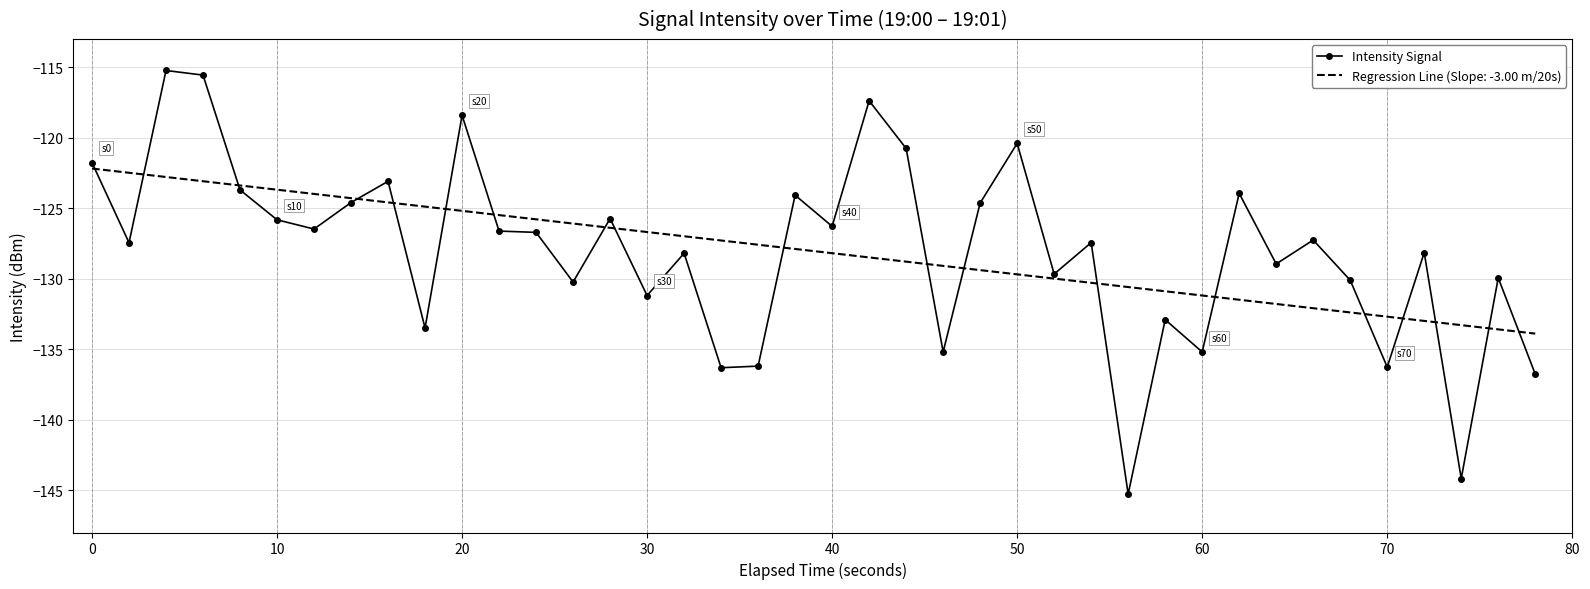

Which series has the widest spread of values?

Intensity Signal